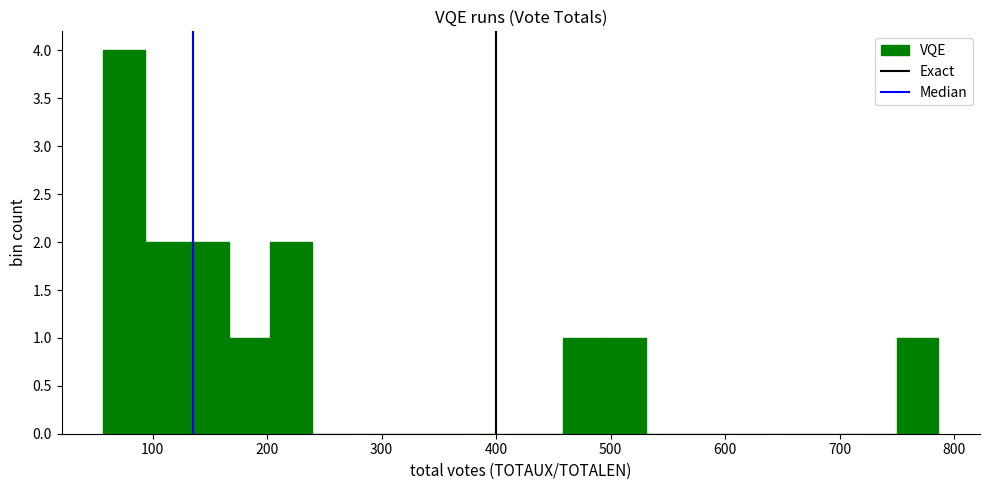

Around what value on the x-axis is the tallest bar? Give the approximate position of its centre, as read against the axis.

80